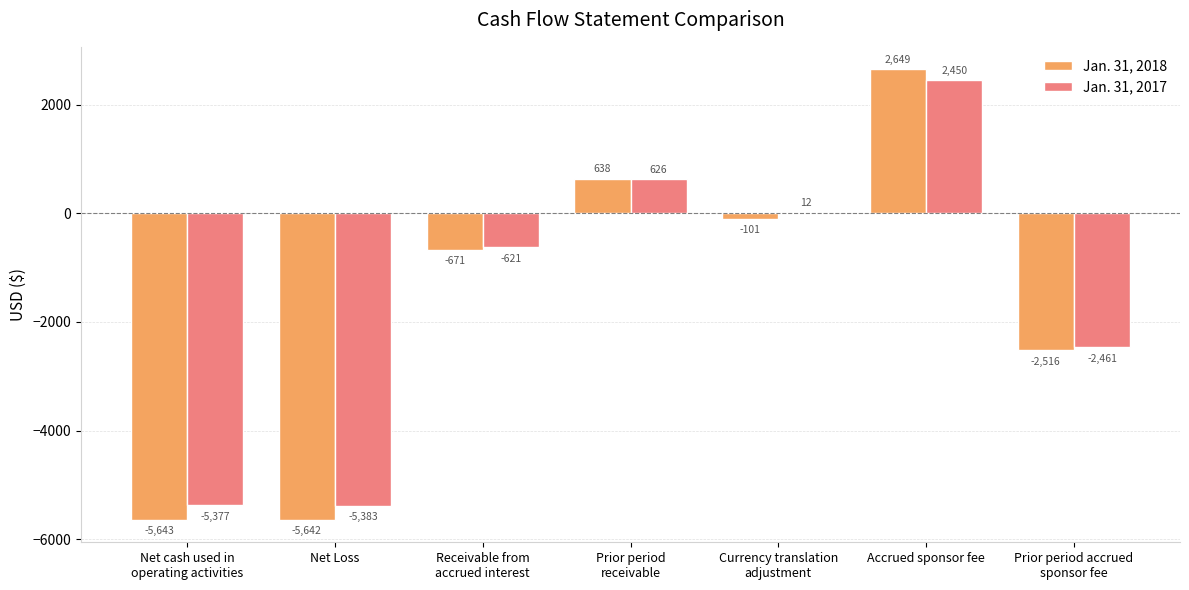

Is the value of Jan. 31, 2017 at Receivable from
accrued interest greater than the value of Jan. 31, 2018 at Net Loss?

Yes